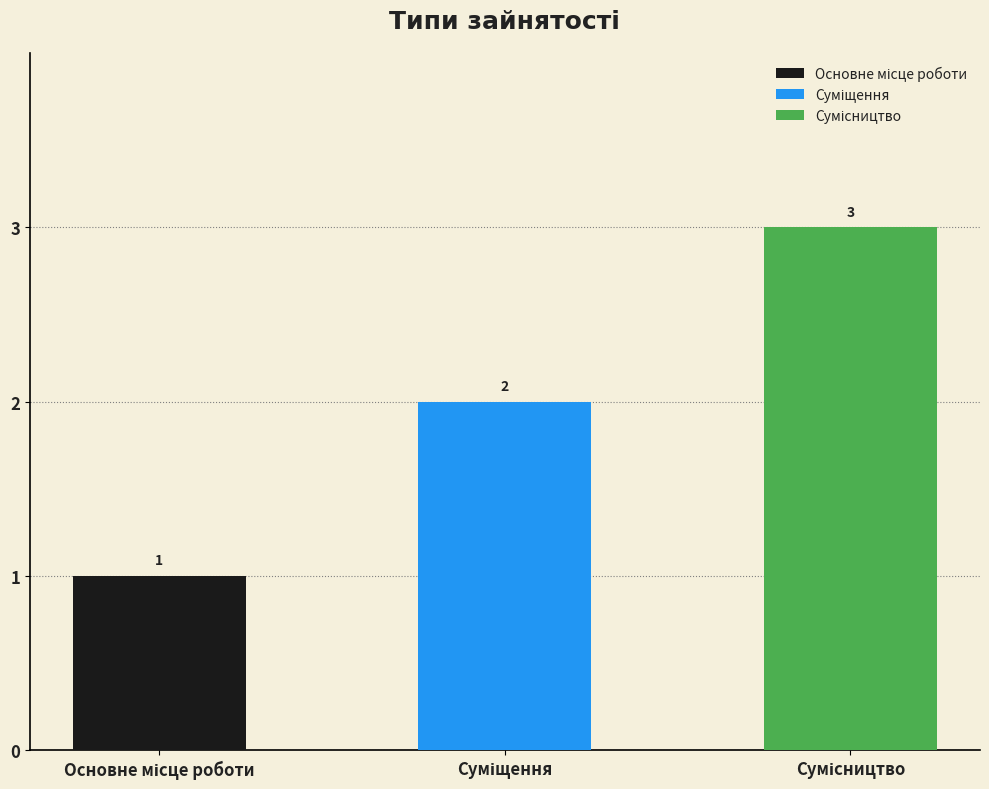

Rank the categories by value from lowest to highest.

Основне місце роботи, Суміщення, Сумісництво